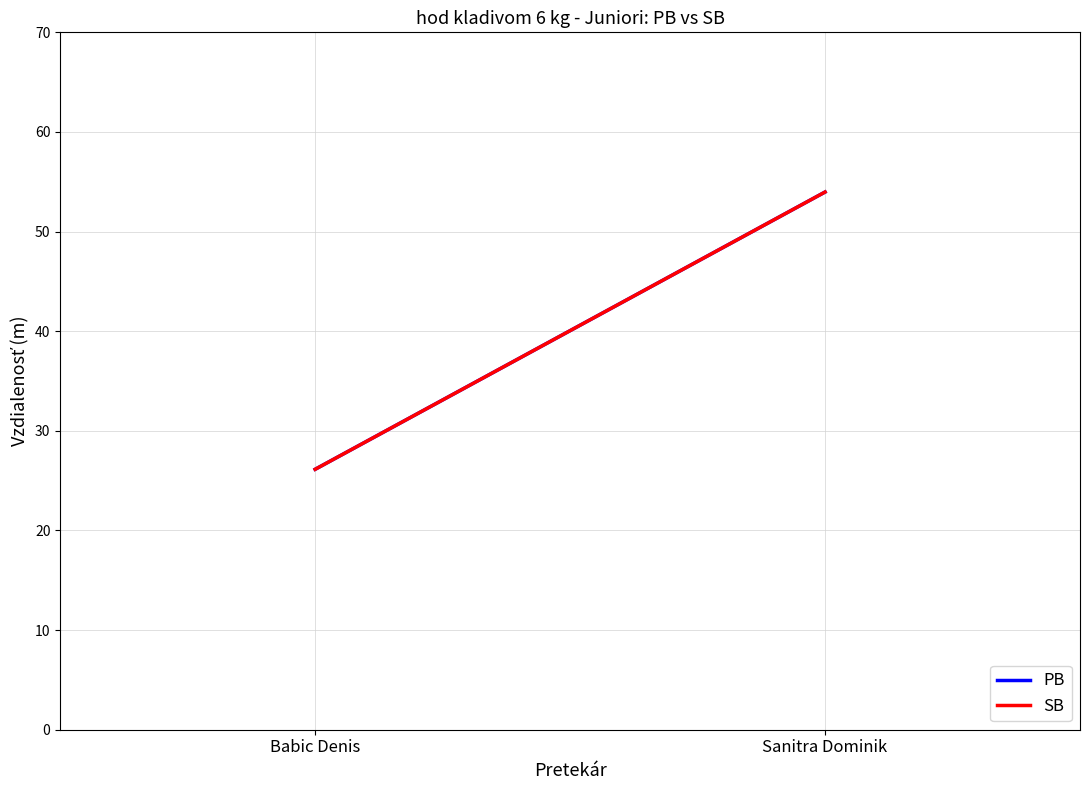

At which label is PB closest to 40?

Babic Denis